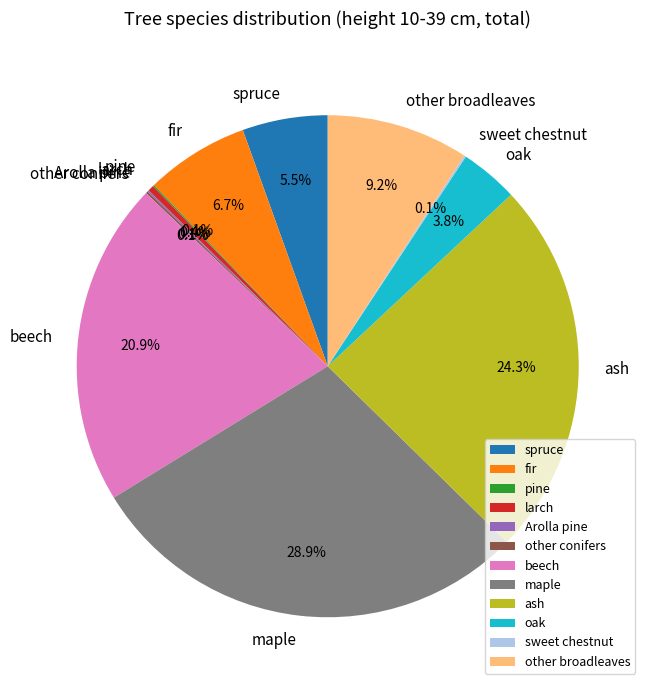

Approximately how many times larger is the value at fir compared to beech?

0.3